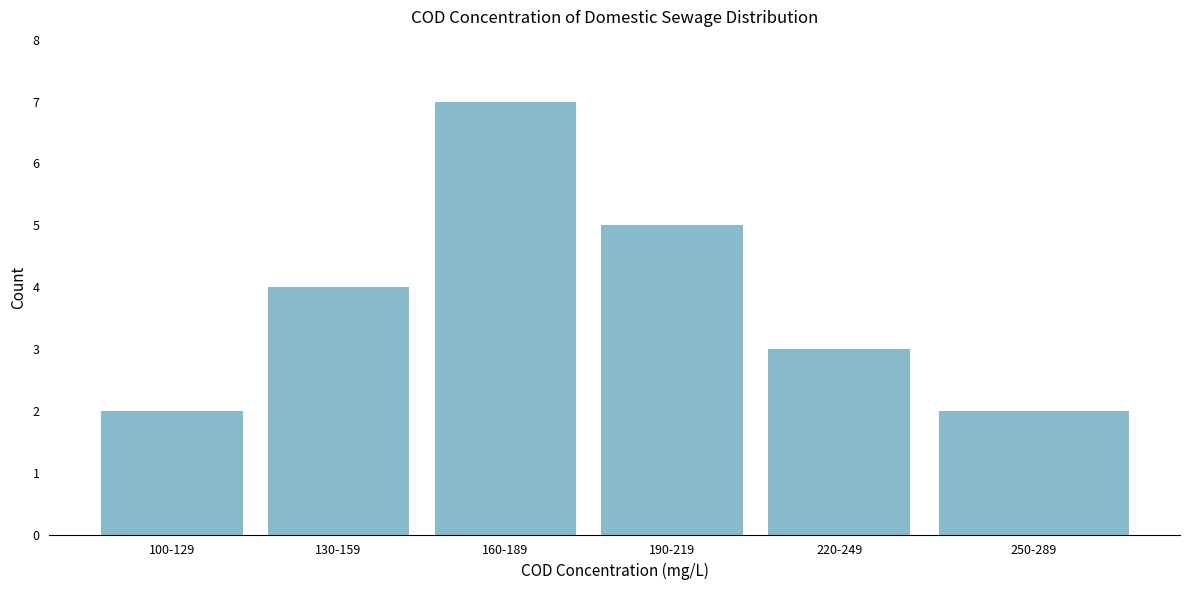

Reading left to right, extract all data points from this chart.

2	4	7	5	3	2